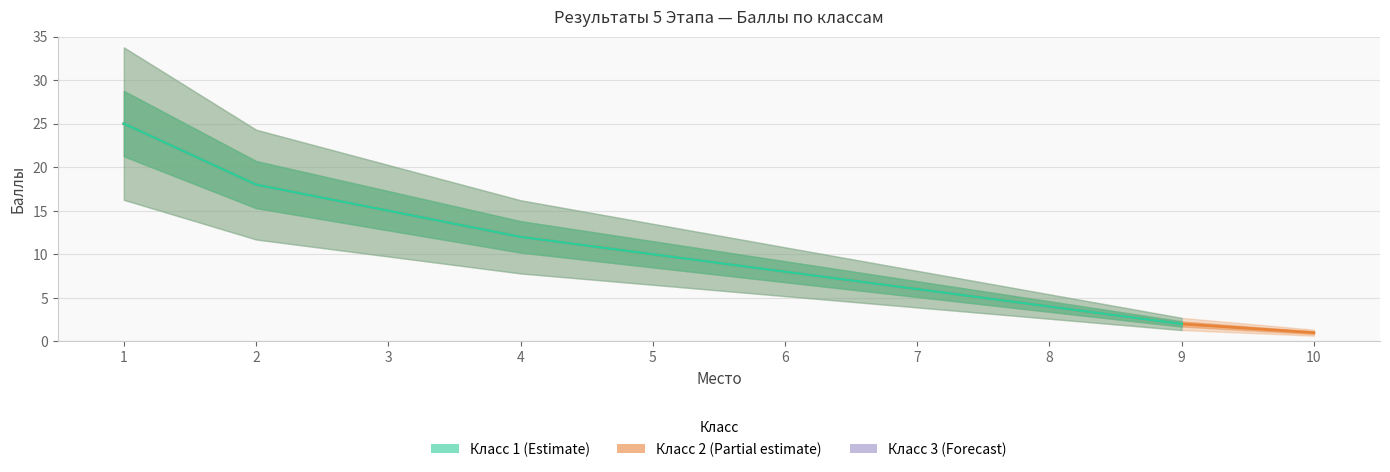

List the series in order of their overall mean, lowest first.

Класс 3 (Forecast), Класс 2 (Partial), Класс 1 (Estimate)